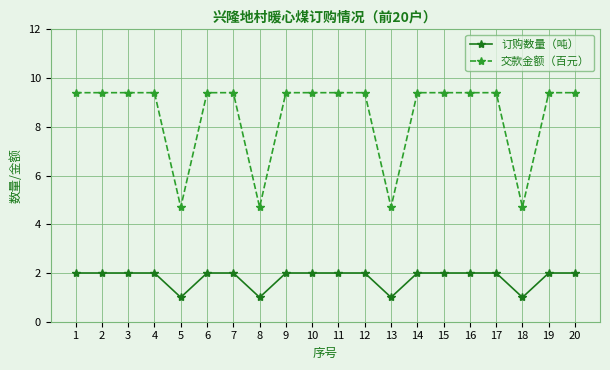

List the series in order of their overall mean, highest first.

交款金额（百元）, 订购数量（吨）